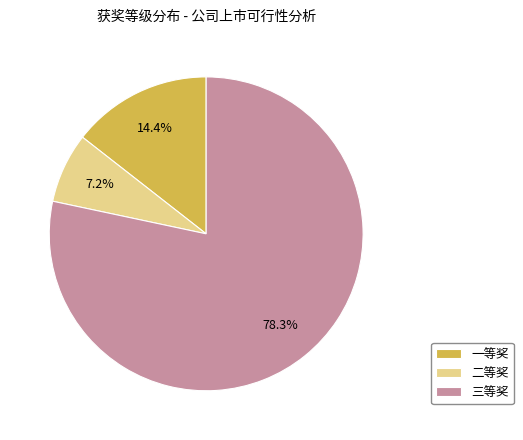

To the nearest percent, what is the combined percentage of 一等奖 and 二等奖?

22%